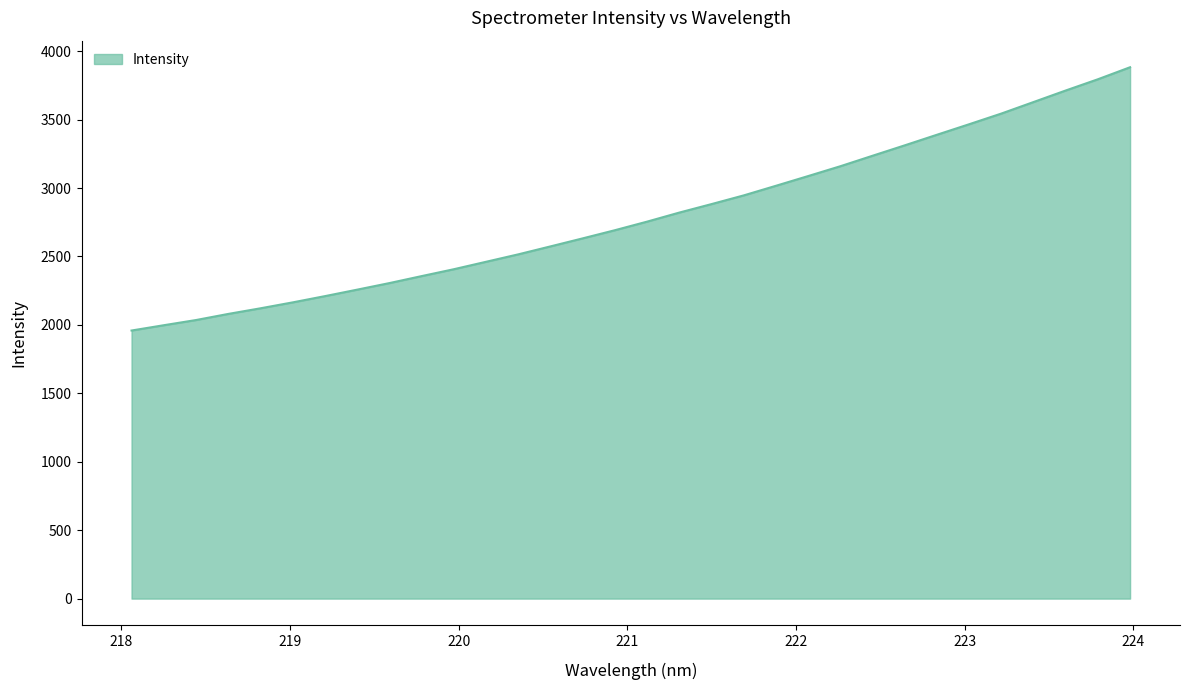

What is the average value?

2793.9